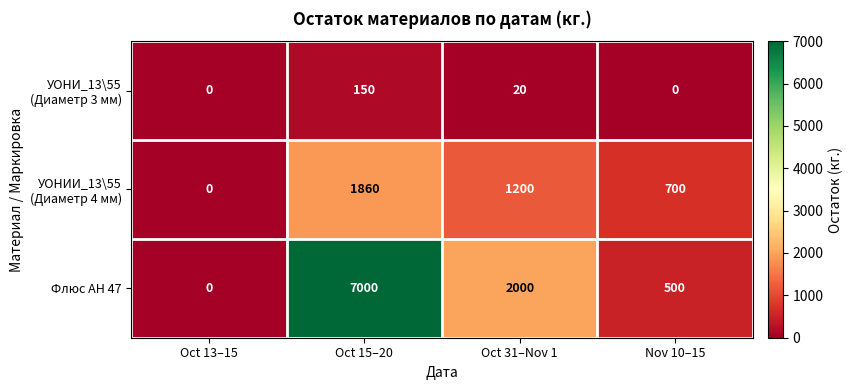

The value of Флюс АН 47 at Oct 13–15 is 4005. True or false?

False